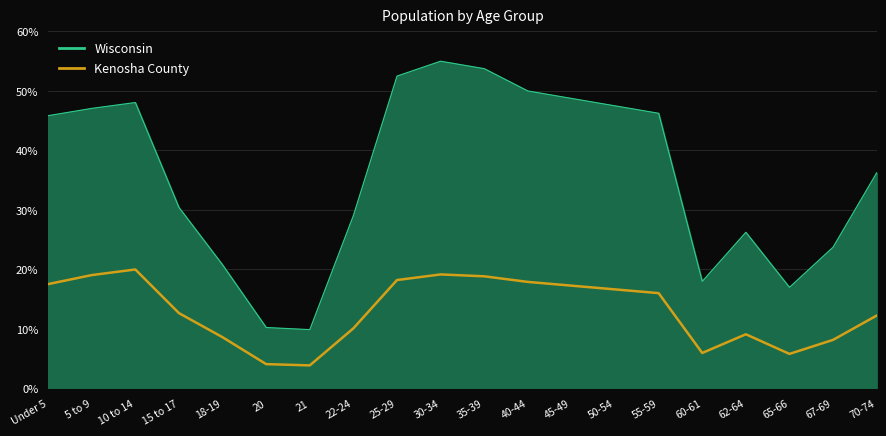

What is the difference between the highest and lowest values at 10 to 14?

28.1